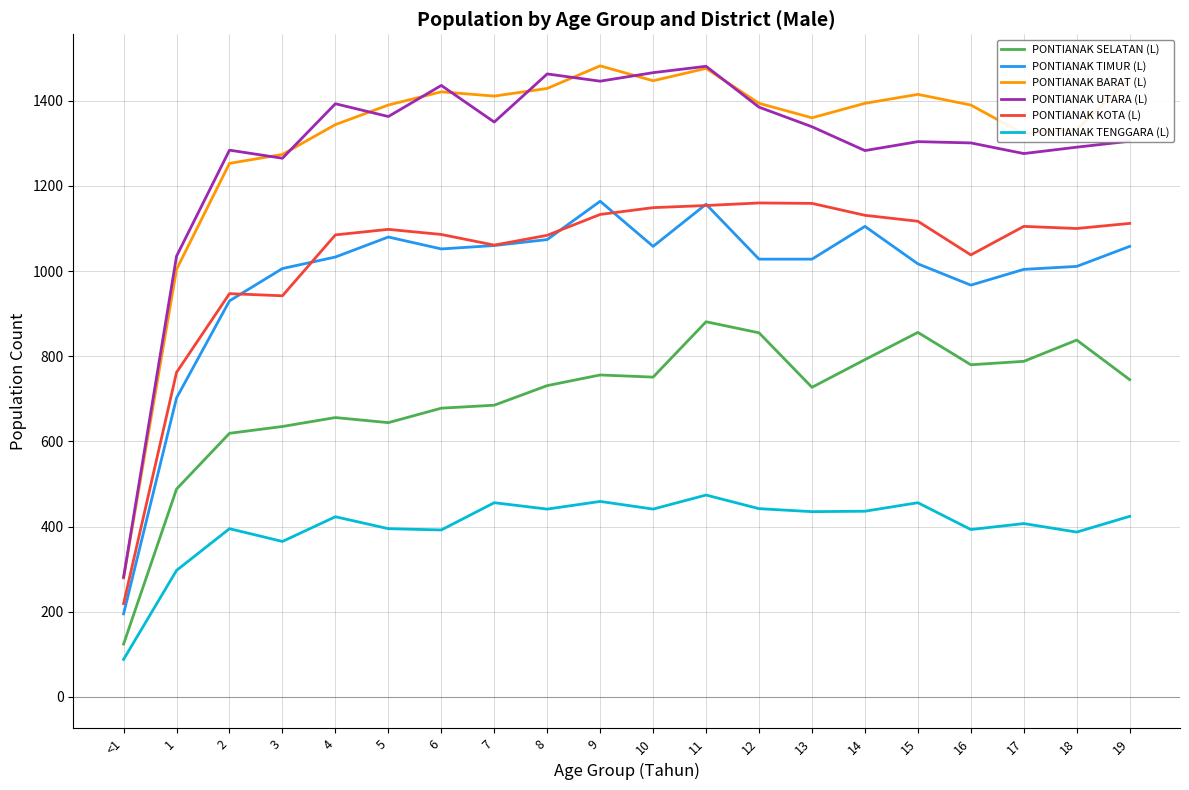

Is the value of PONTIANAK KOTA (L) at 3 greater than the value of PONTIANAK BARAT (L) at 13?

No